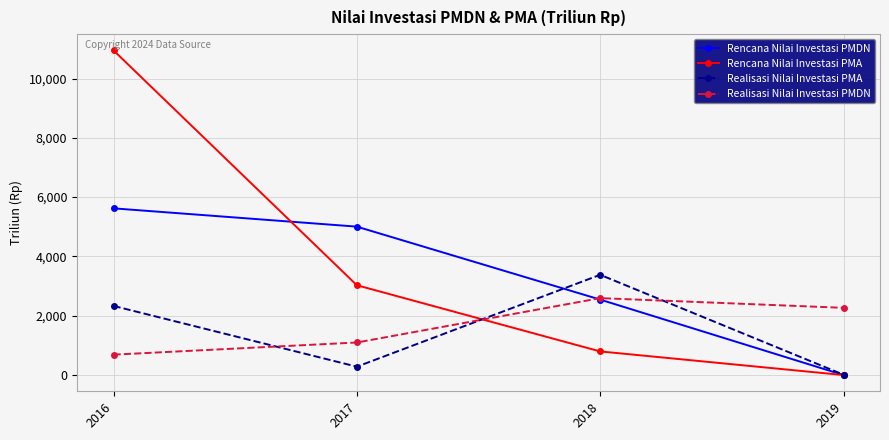

At which category is the sum across all series the highest?

2016